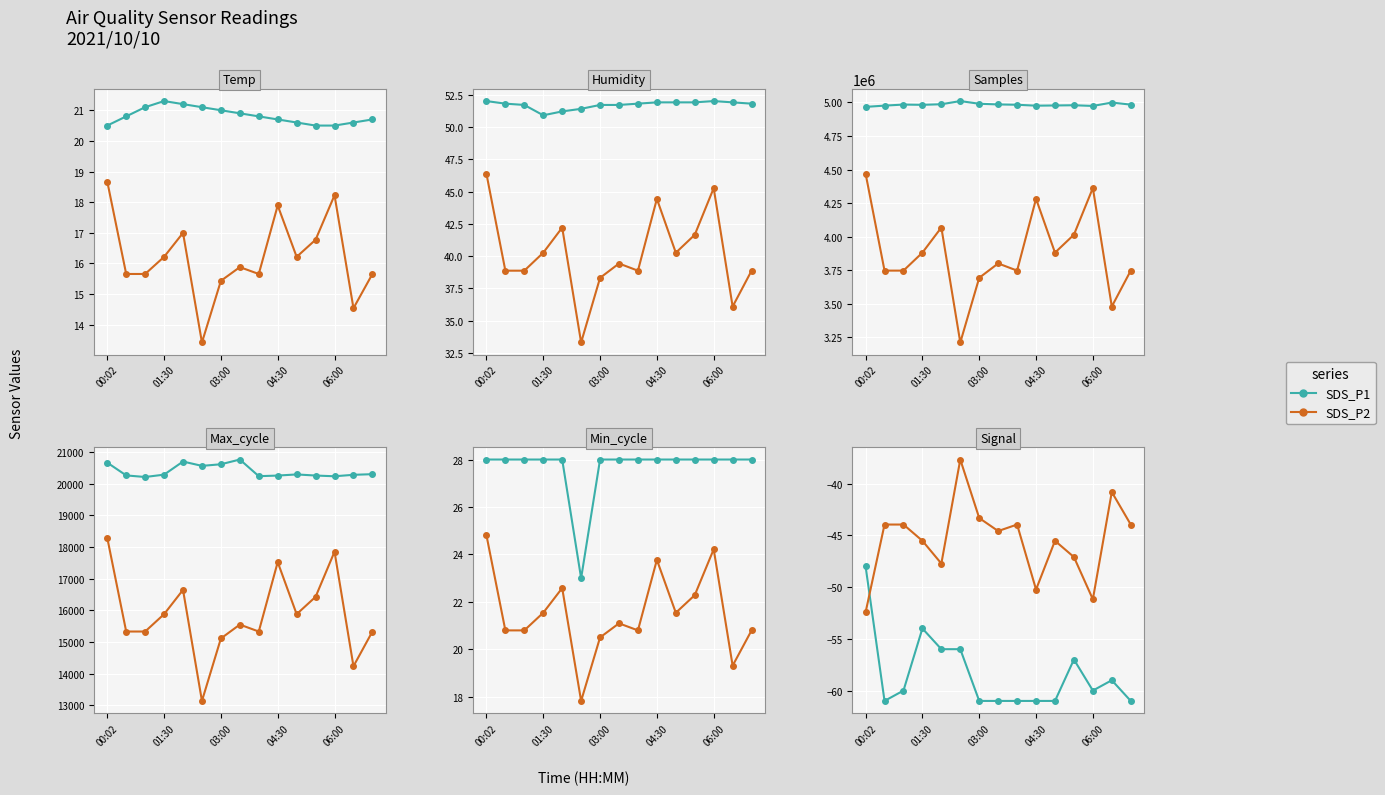

Where does the SDS_P1 series first go above -60?

00:02